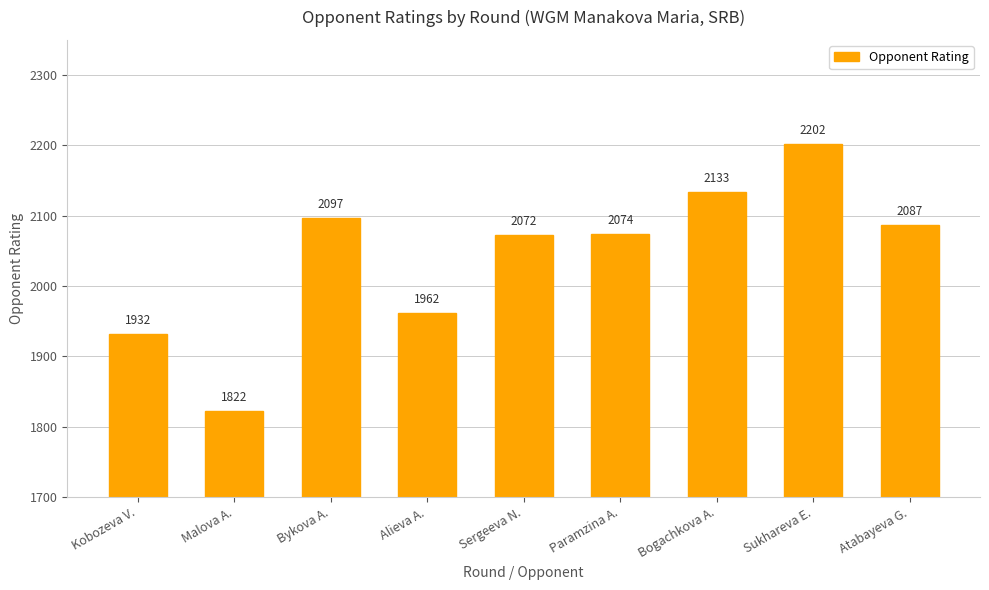

Count the number of data series in this chart.

1